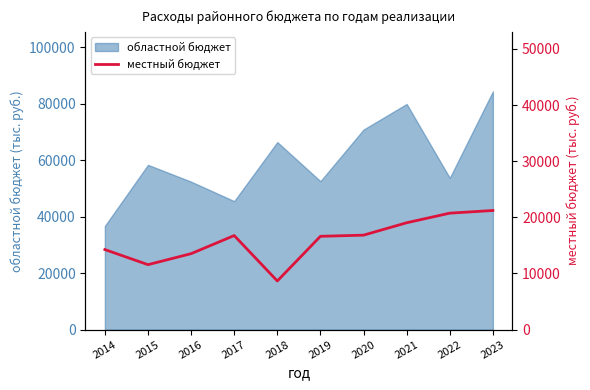

At which category does the data reach its first local valley?

2015